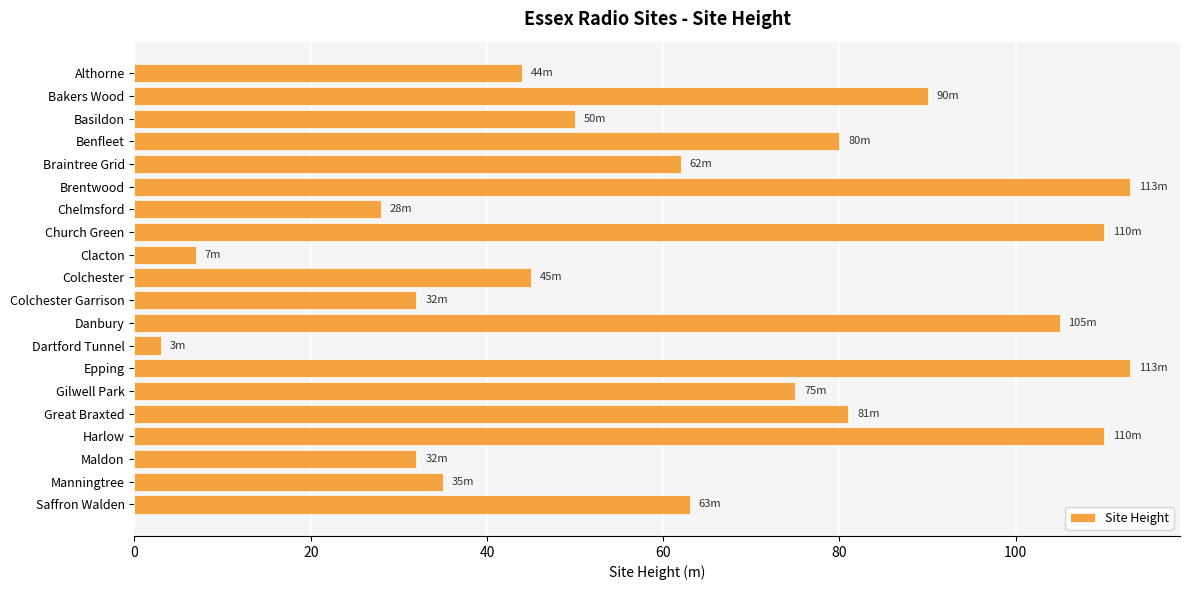

The value at Colchester is 45. True or false?

True